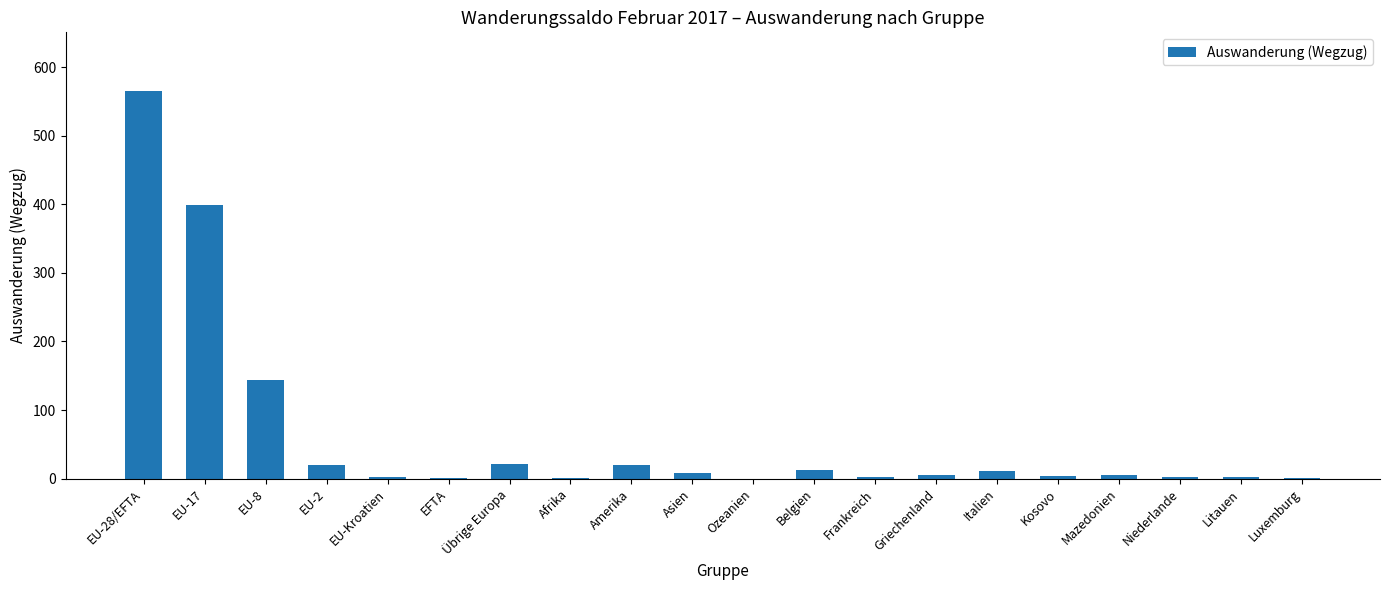

Count the number of data series in this chart.

1